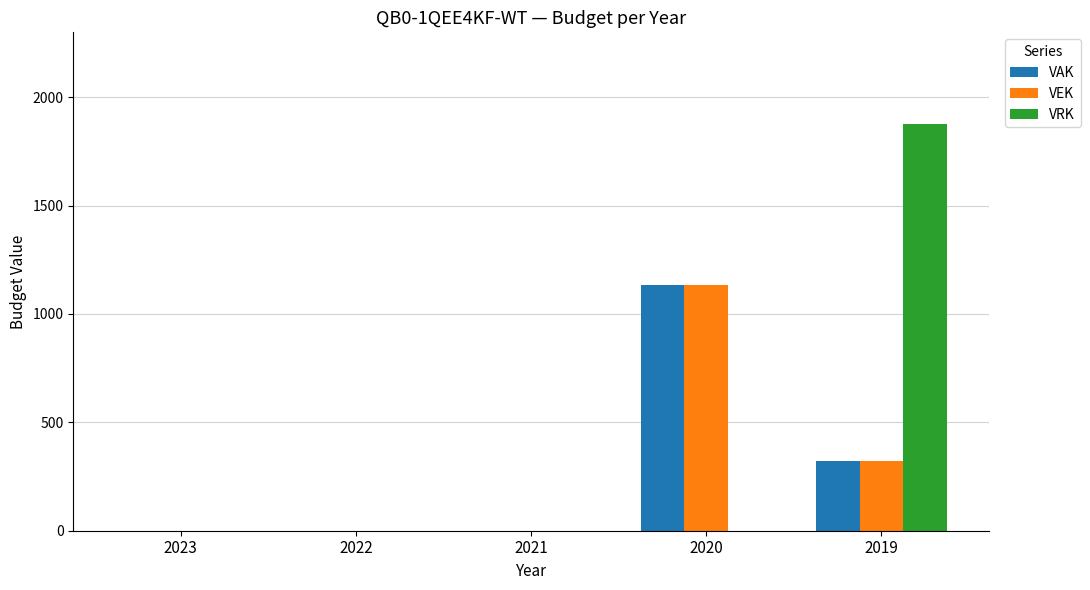

What are all the series names shown in the legend?

VAK, VEK, VRK